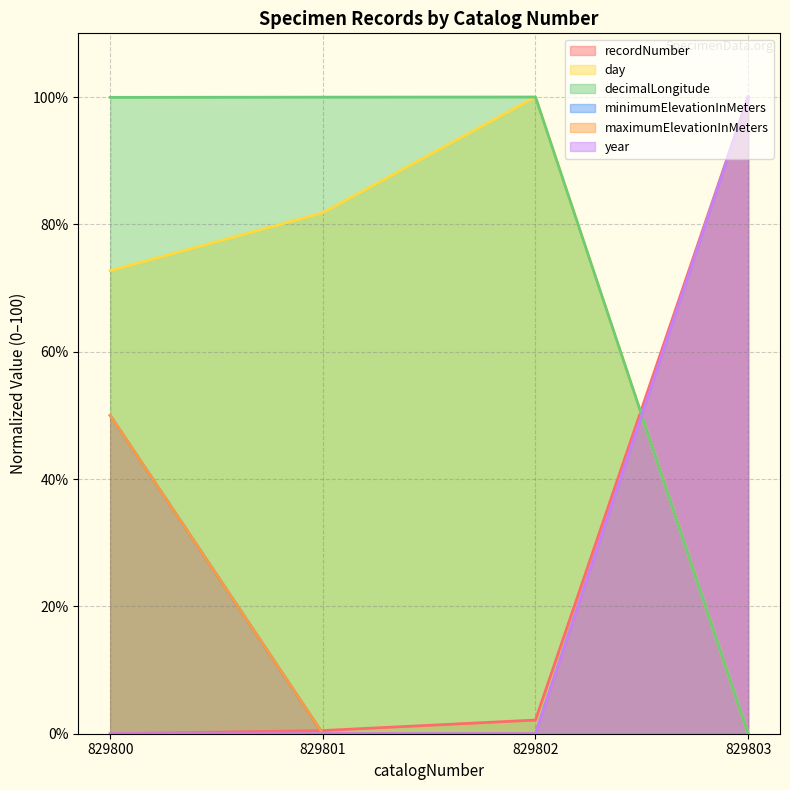

What is the value of the recordNumber (line) point at the 3rd from the left?

2.1